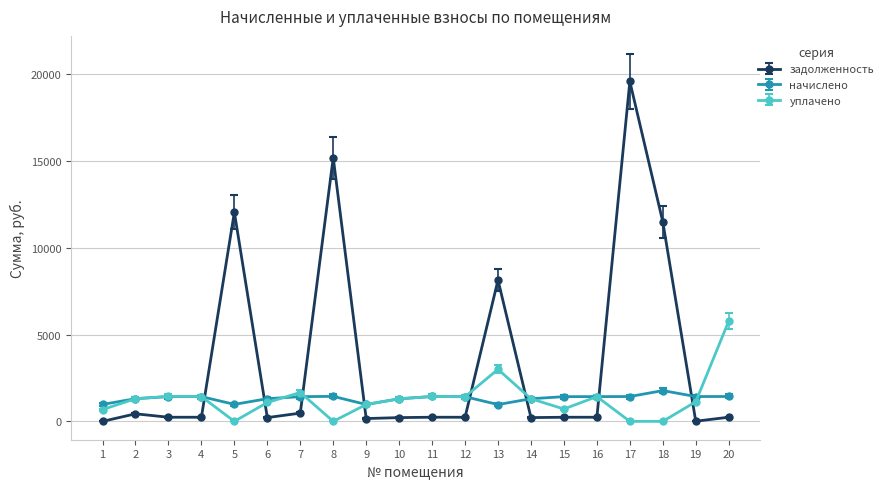

Where do задолженность and начислено first cross each other?

4 and 5